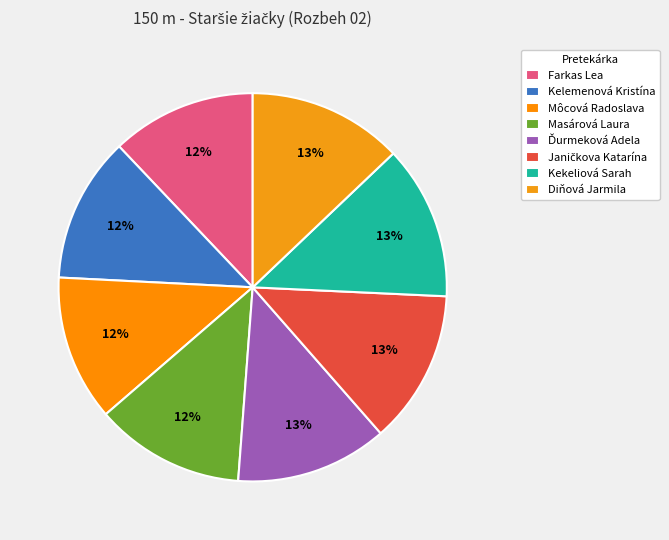

Which category has the smallest portion of the pie?

Farkas Lea